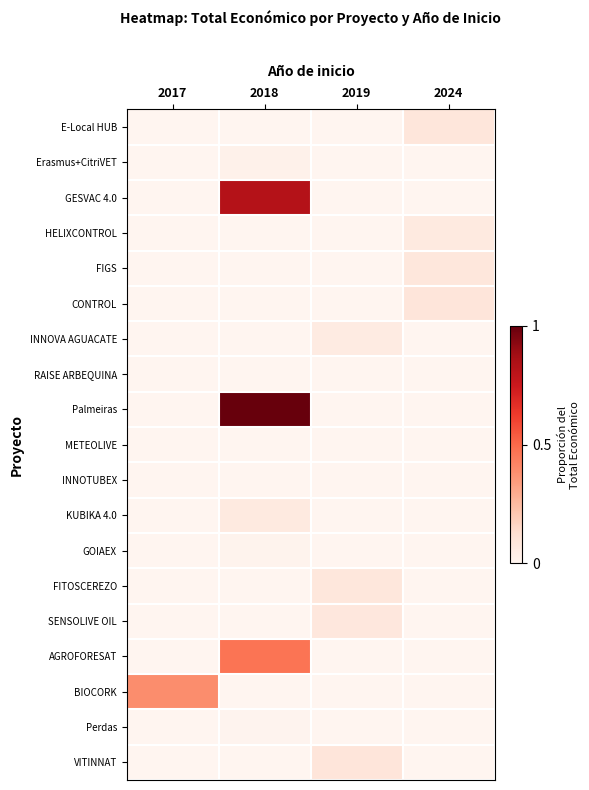

What is the spread (max minus min) of values at 2024?

0.1